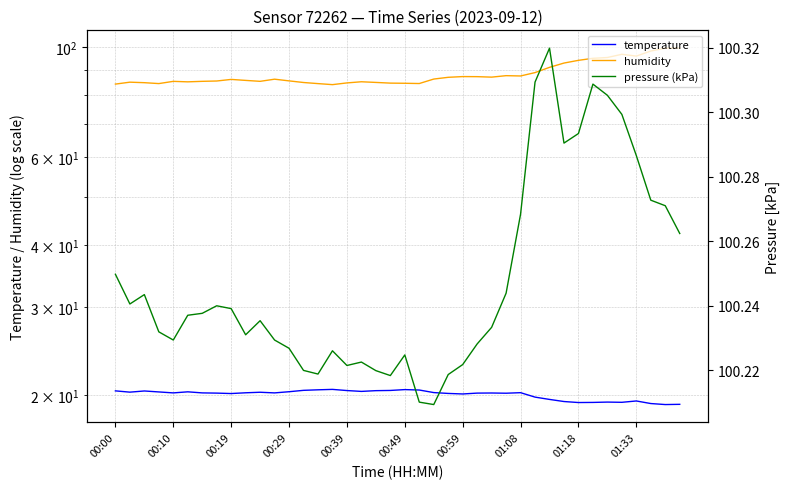

Rank the series at 39 from highest to lowest value.

pressure (kPa), humidity, temperature